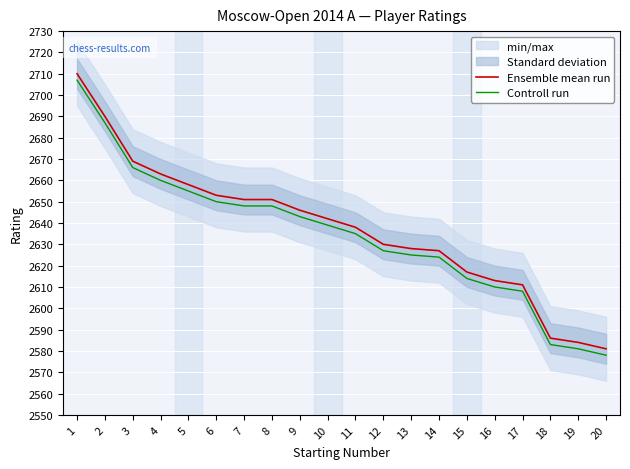

What is the spread (max minus min) of values at 7?

3